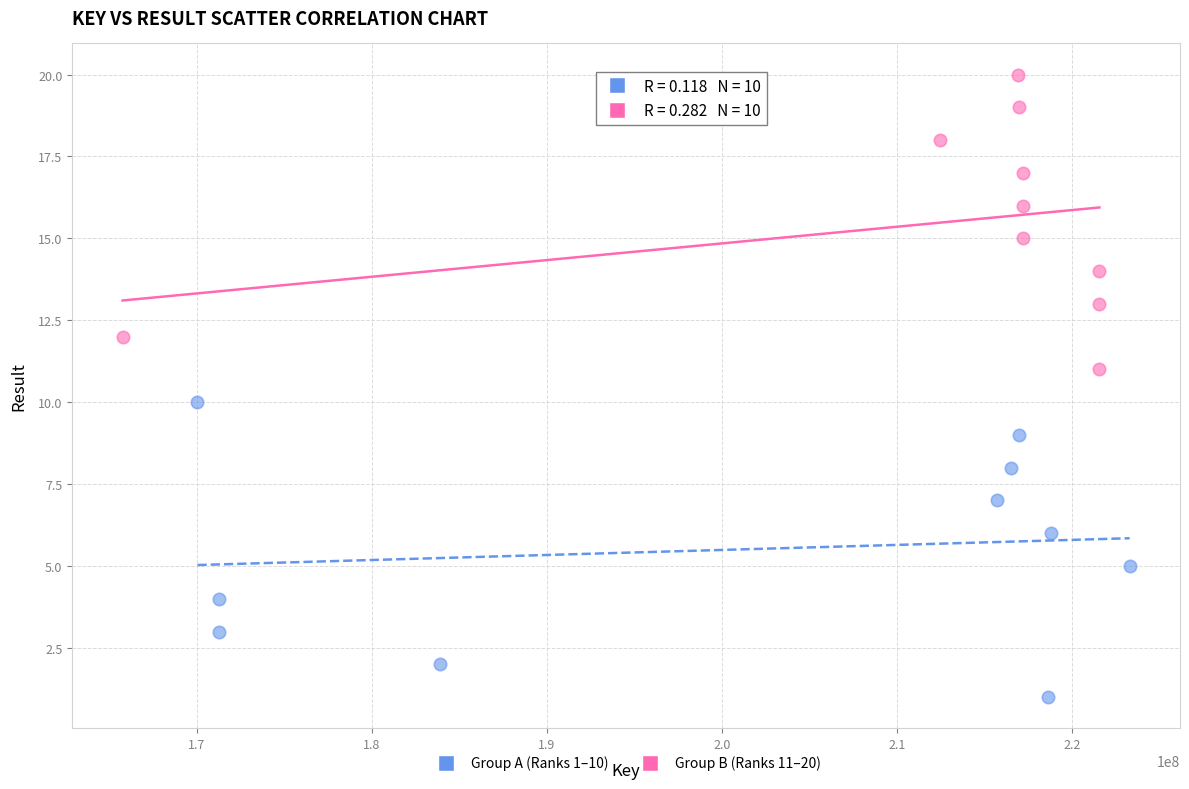

Which series reaches the minimum Y coordinate?

Group A (Ranks 1–10)